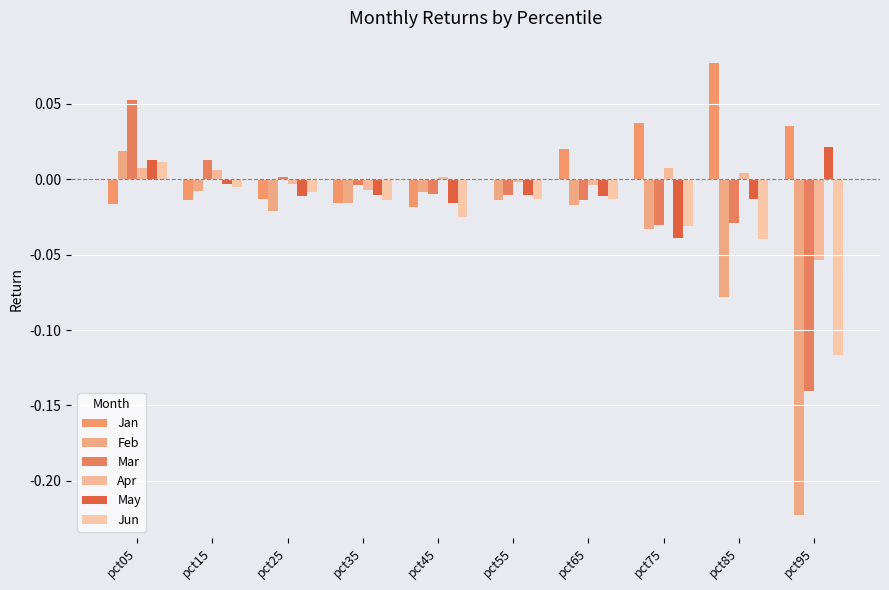

At pct95, list the series in order from smallest to largest.

Feb, Mar, Jun, Apr, May, Jan